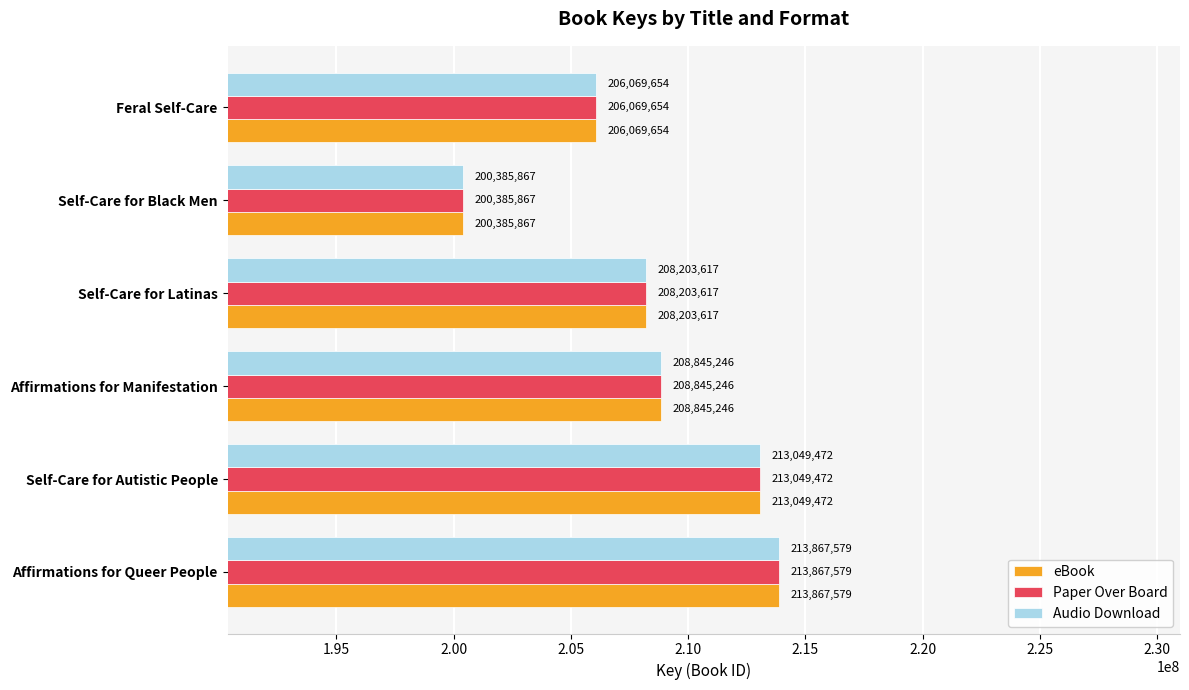

What is the sum of all Audio Download values?

1250421435